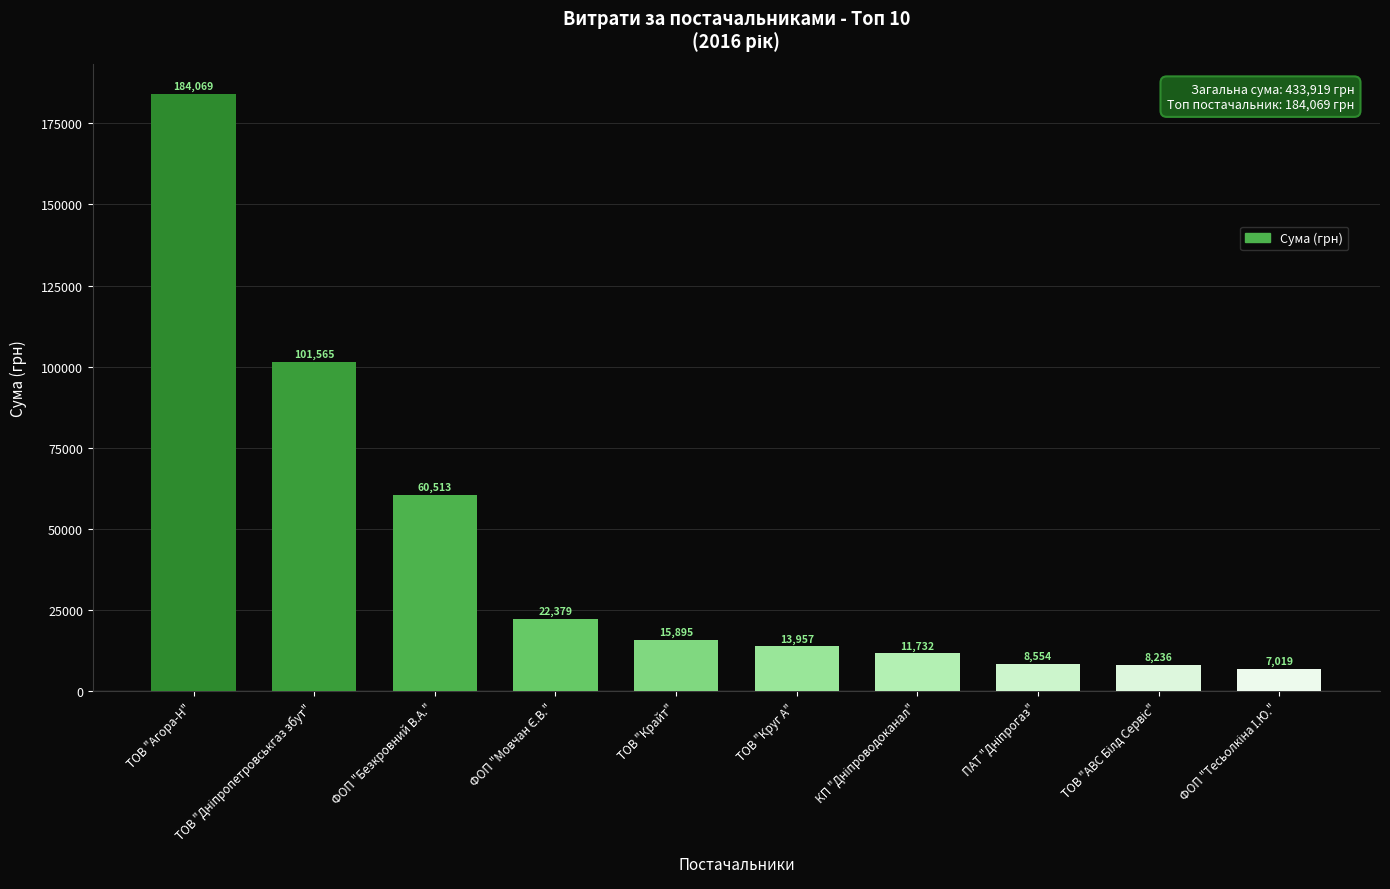

What is the approximate value at ФОП "Безкровний В.А."?

60513.3